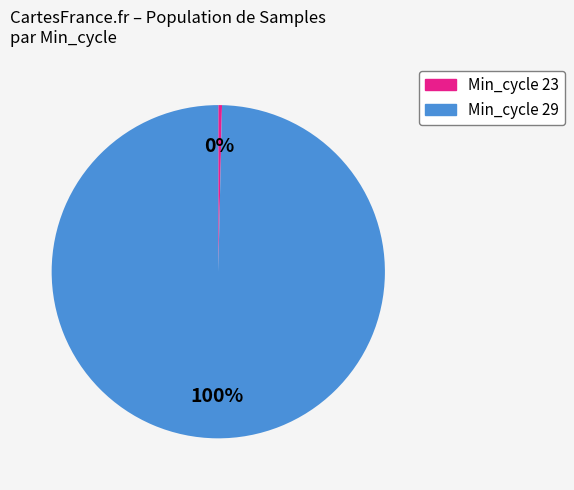

To the nearest percent, what is the average slice percentage?

50%